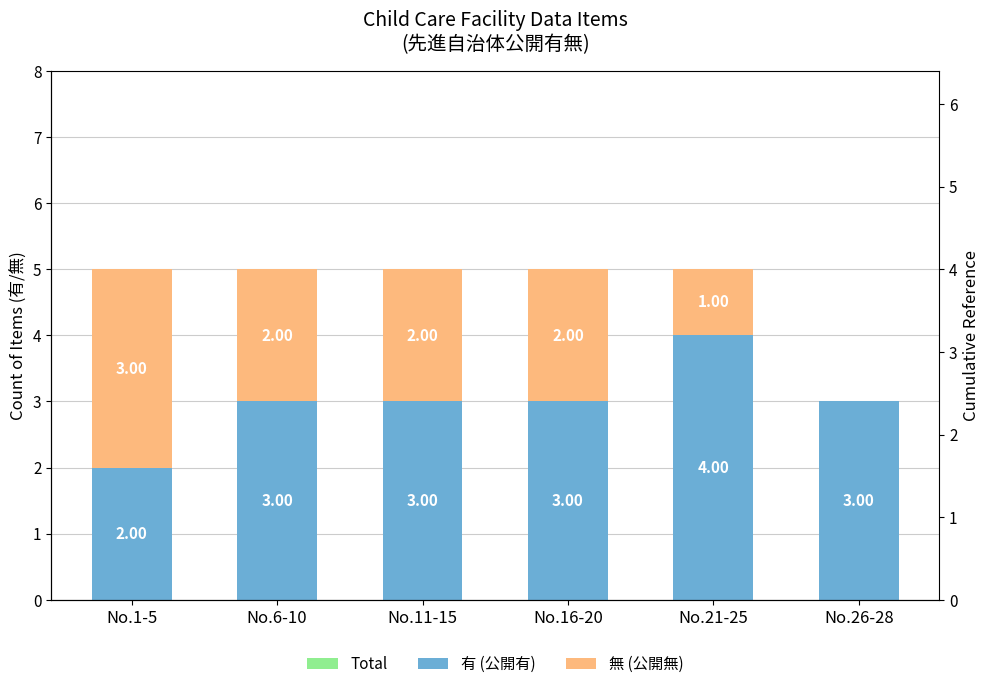

Which category has the lowest value in the Total series?

No.26-28